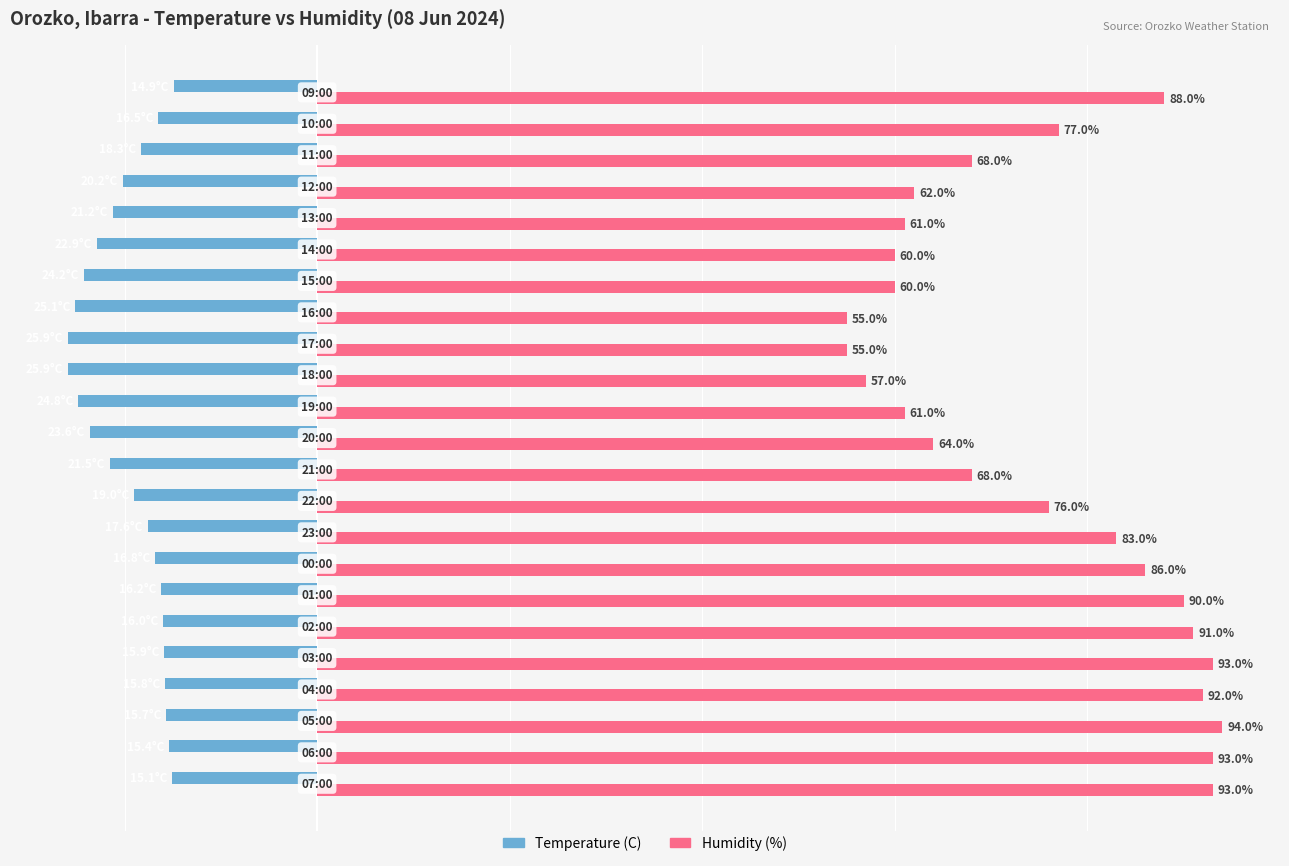

List the series in order of their overall mean, lowest first.

Temperature (C), Humidity (%)